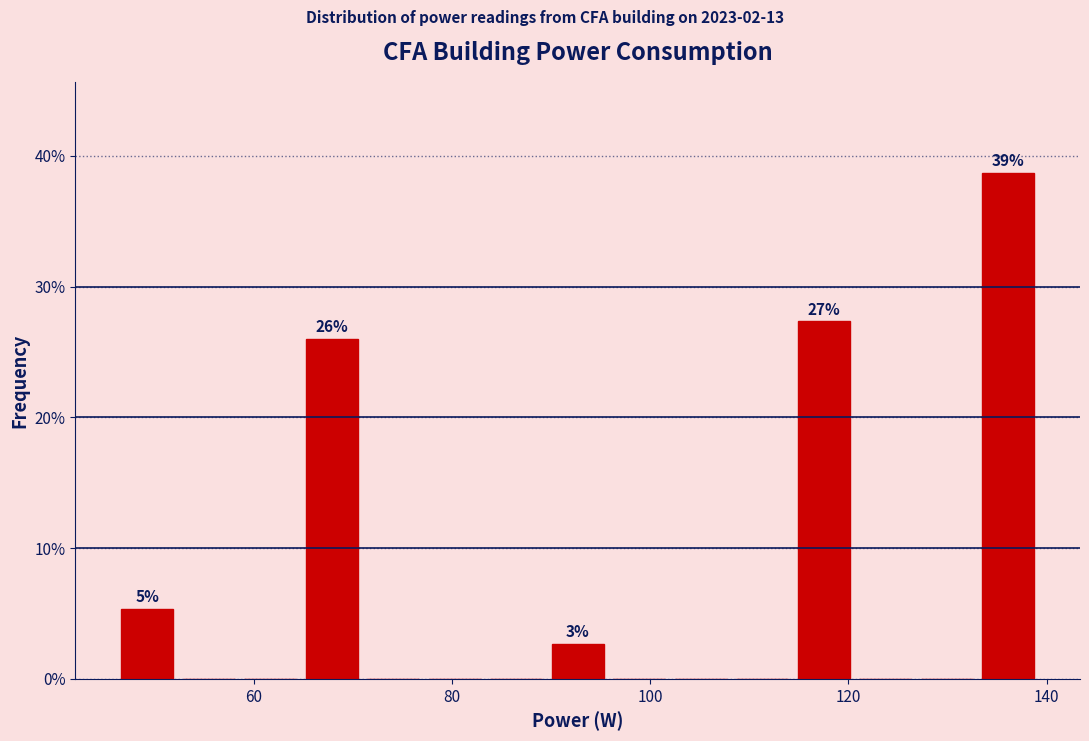

Read against the x-axis, roughly where is the centre of the tallest bar?

136